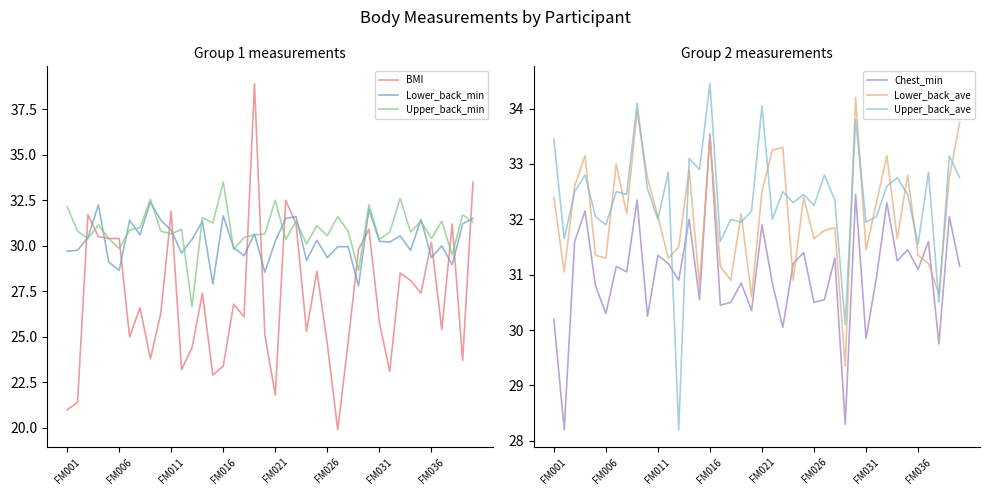

The BMI series shows 12.7 at 16. True or false?

False